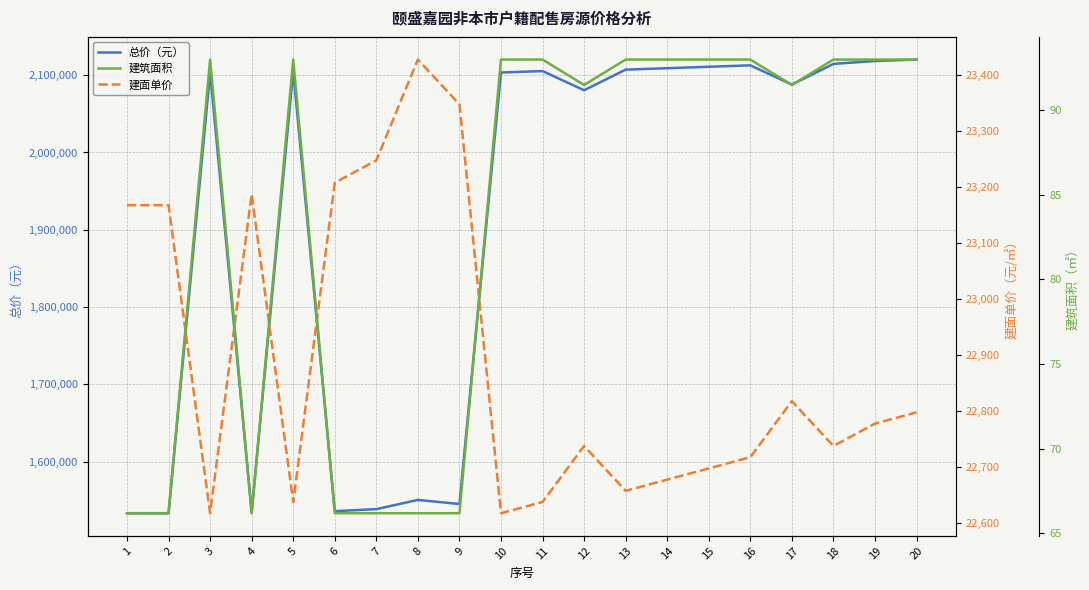

How many lines are shown in the chart?

3